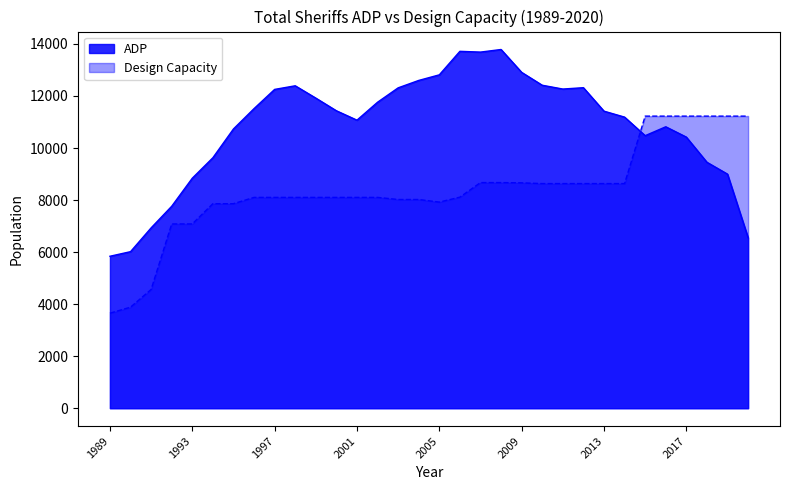

At which category is the sum across all series the highest?

2008